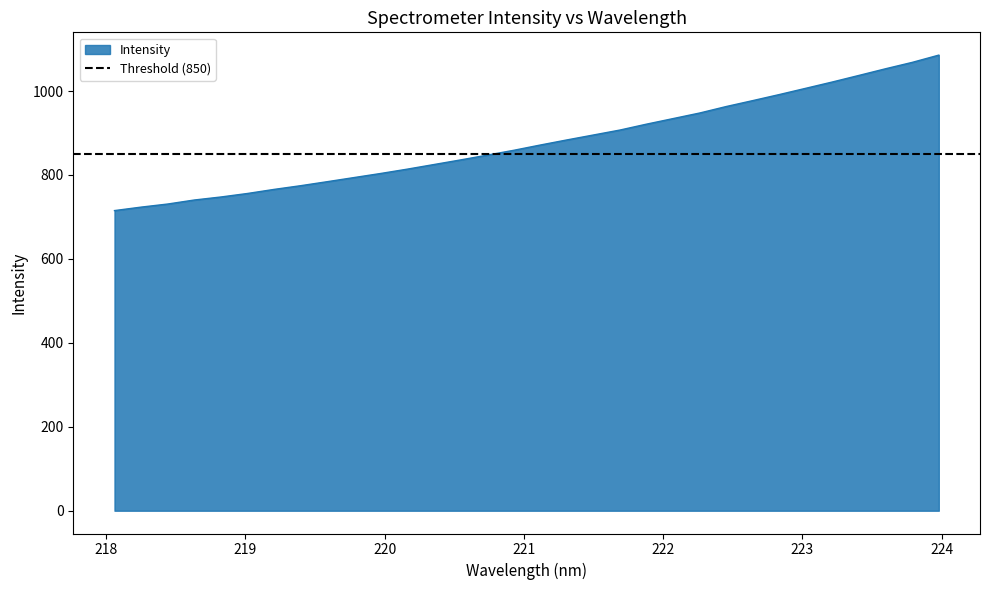

What is the change in value from 219.0156 to 221.1174?

+115.4